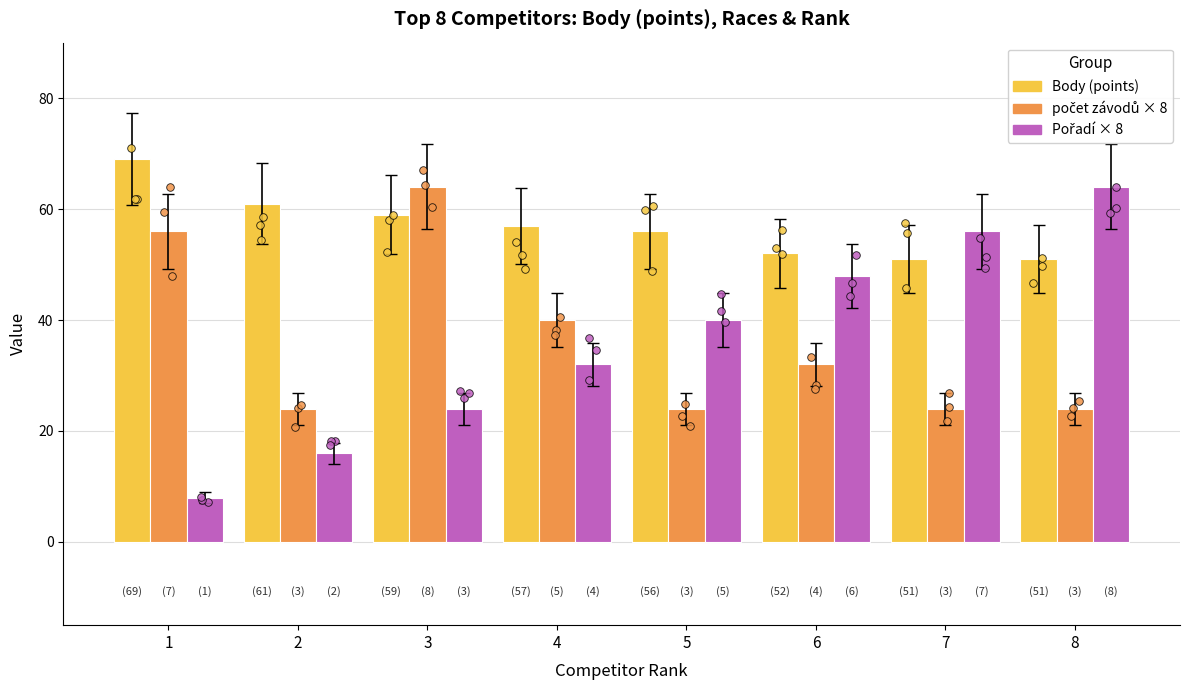

Which series contains the lowest Y value?

Pořadí × 8 (rank scaled)